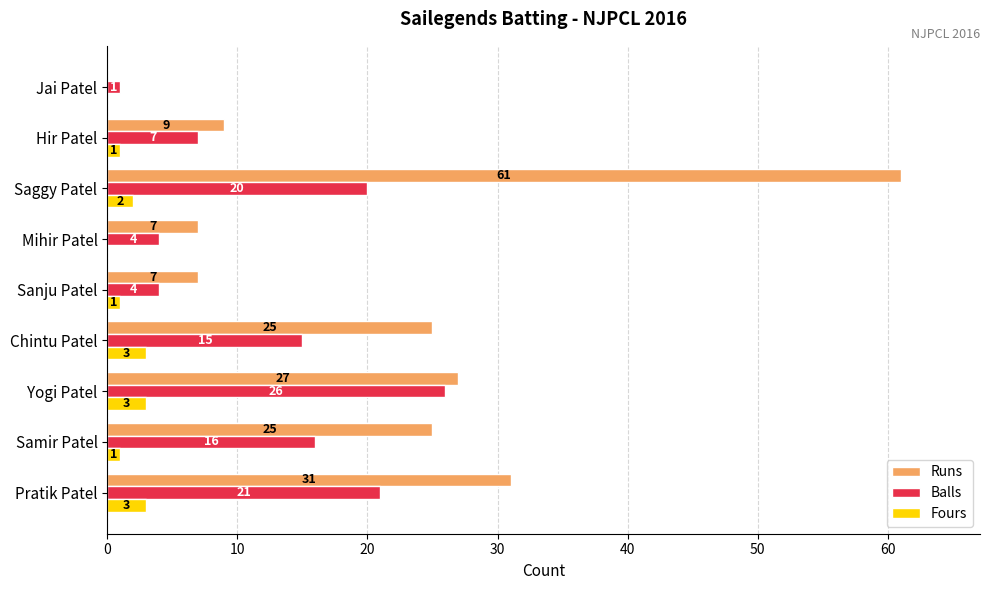

Which series has the largest total across all categories?

Runs